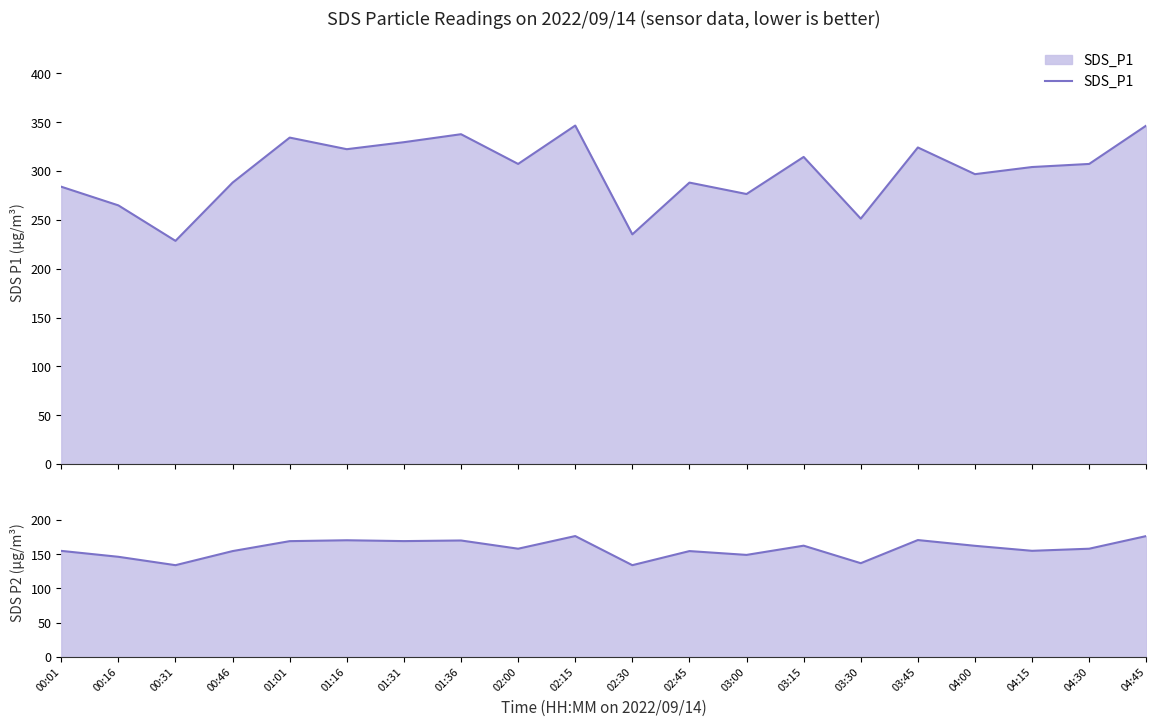

What is the label of the 4th point from the right?

04:00